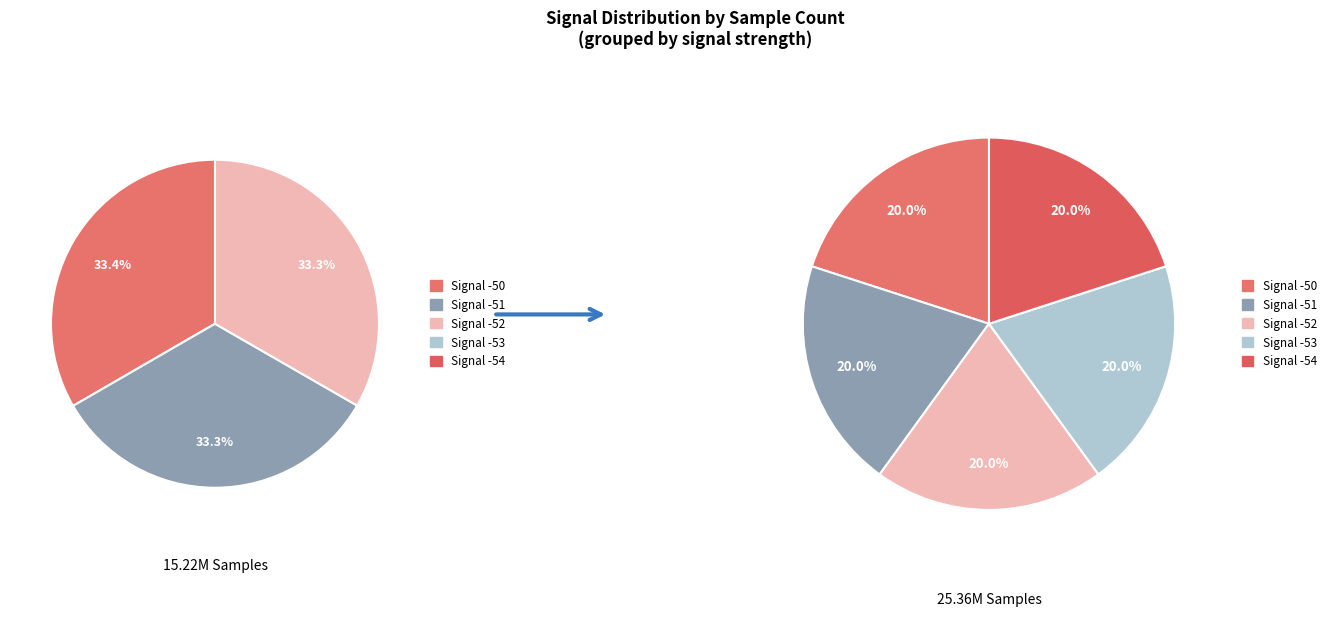

True or false: -50 accounts for 16% of the total.

False